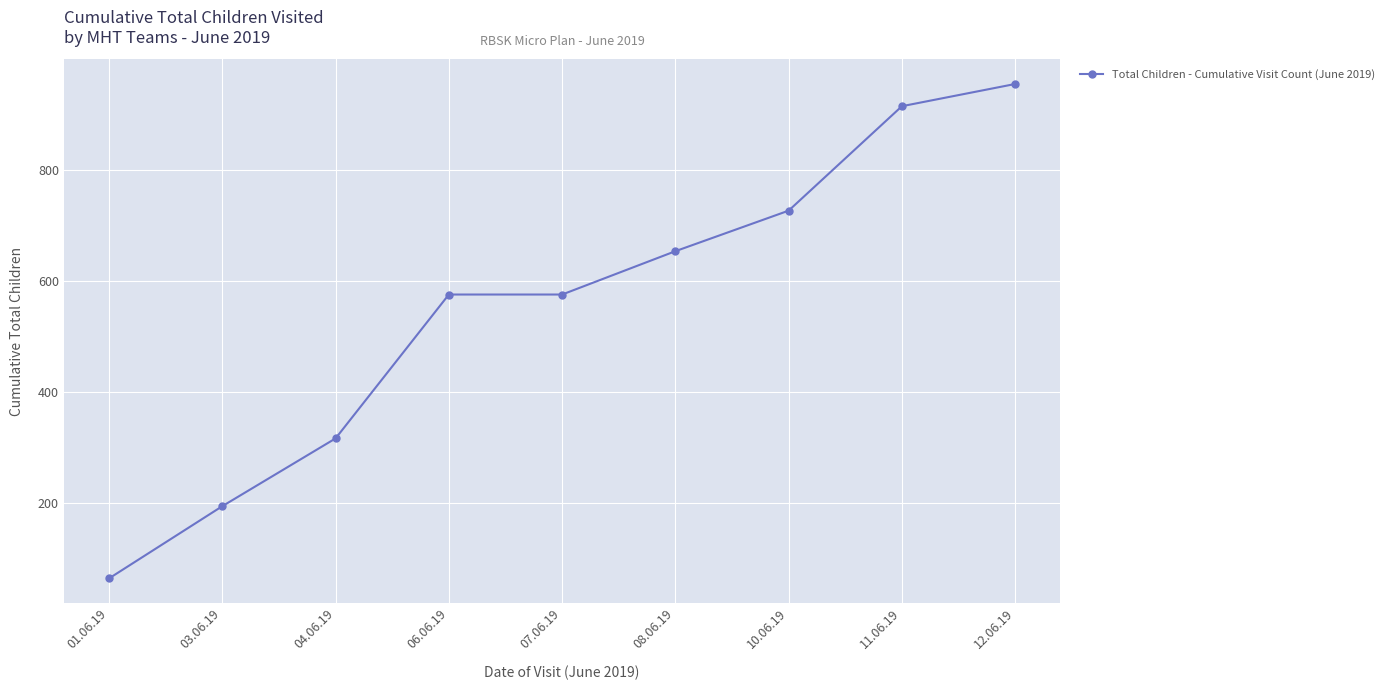

The value at 11.06.19 is 915. True or false?

True